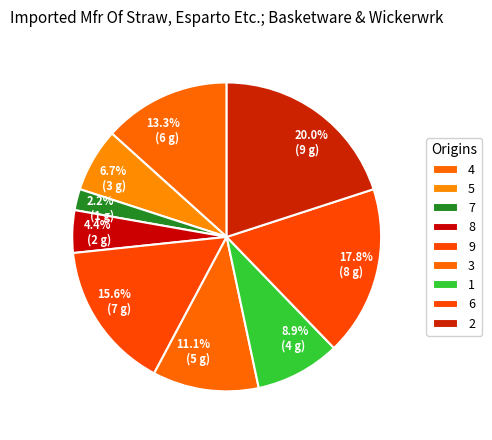

Combined, do 2 and 9 account for over 50%?

No